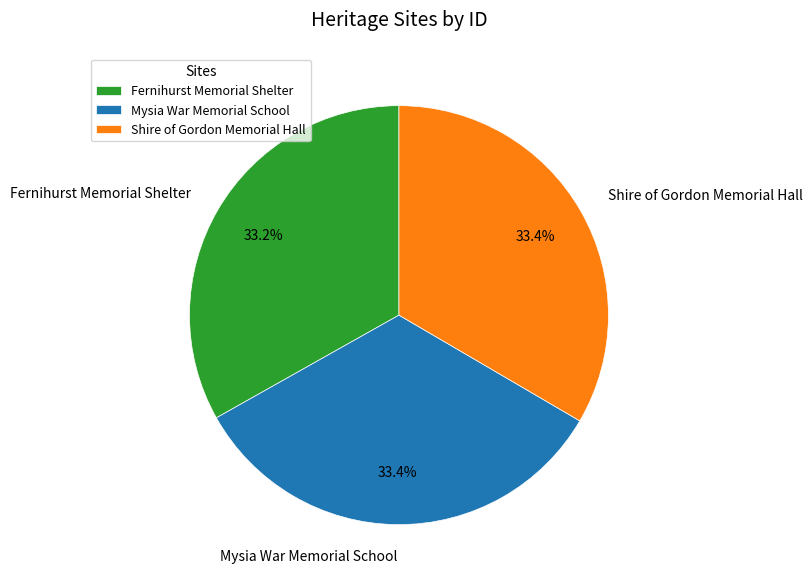

What is the ratio of the value at Shire of Gordon Memorial Hall to the value at Fernihurst Memorial Shelter?

1.0